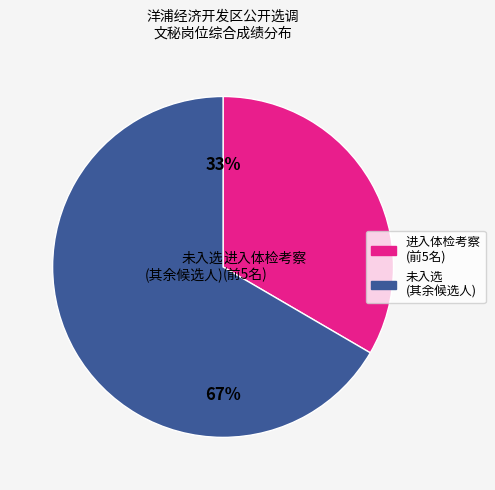

The 冯映宇 slice represents 11% of the pie. True or false?

False